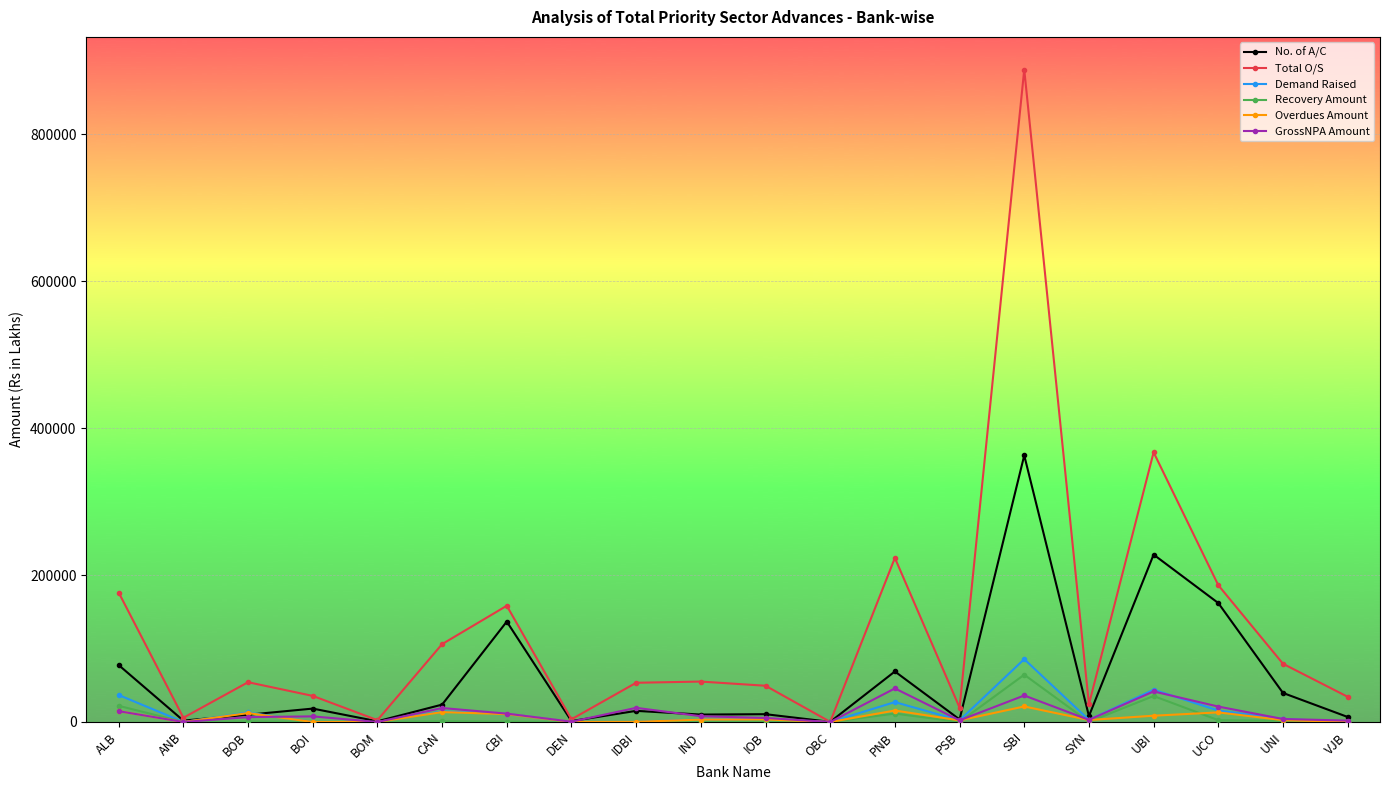

Is the value of No. of A/C at CAN greater than the value of GrossNPA Amount at OBC?

Yes